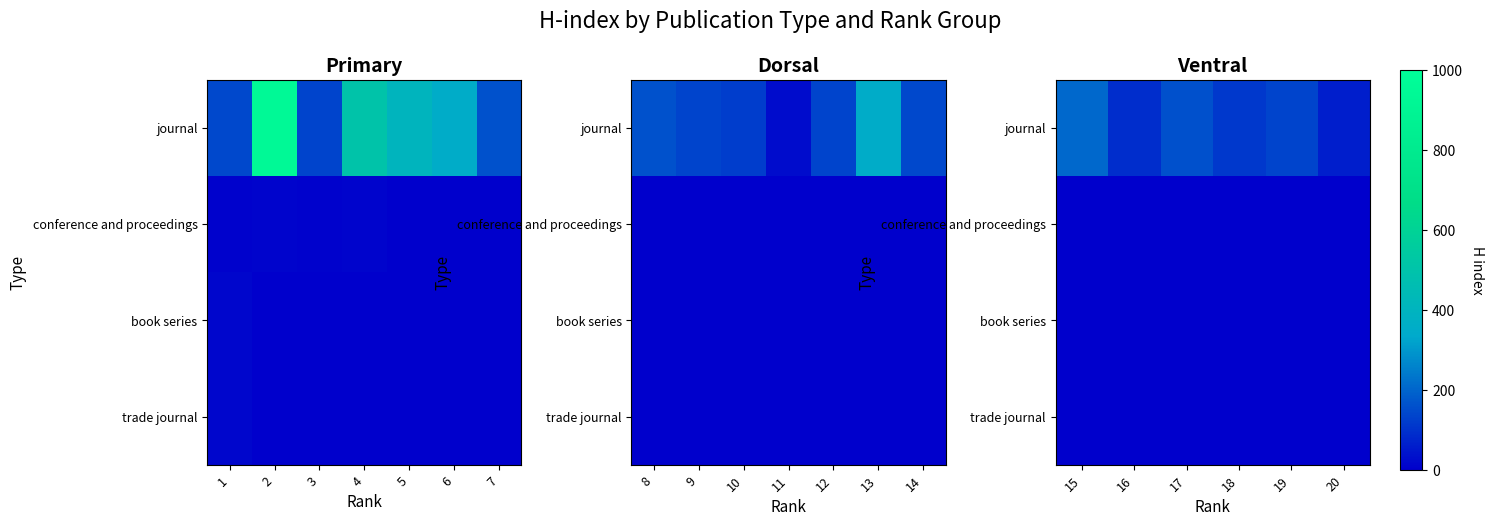

Rank the series by their maximum value, from lowest to highest.

conference and proceedings, book series, trade journal, journal